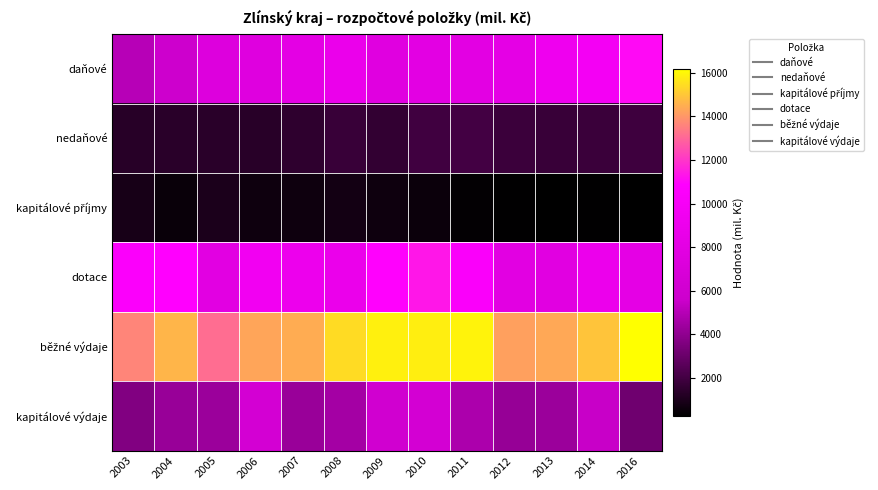

Which has a higher value, 2010 or 2006?

2010